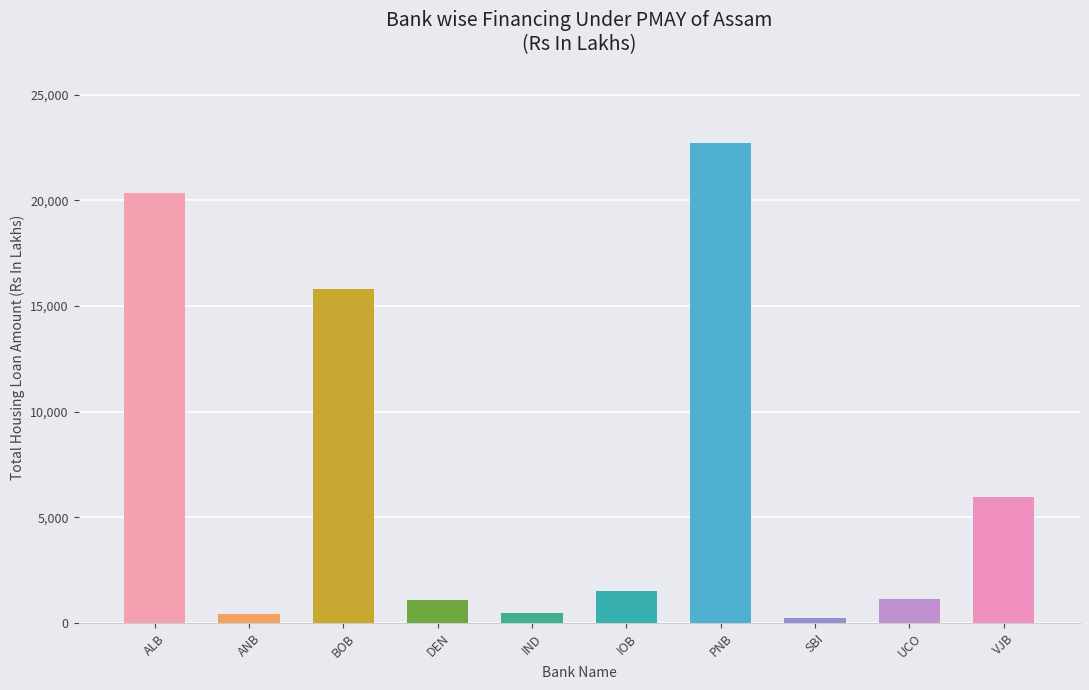

The value at VJB is 2912.7. True or false?

False